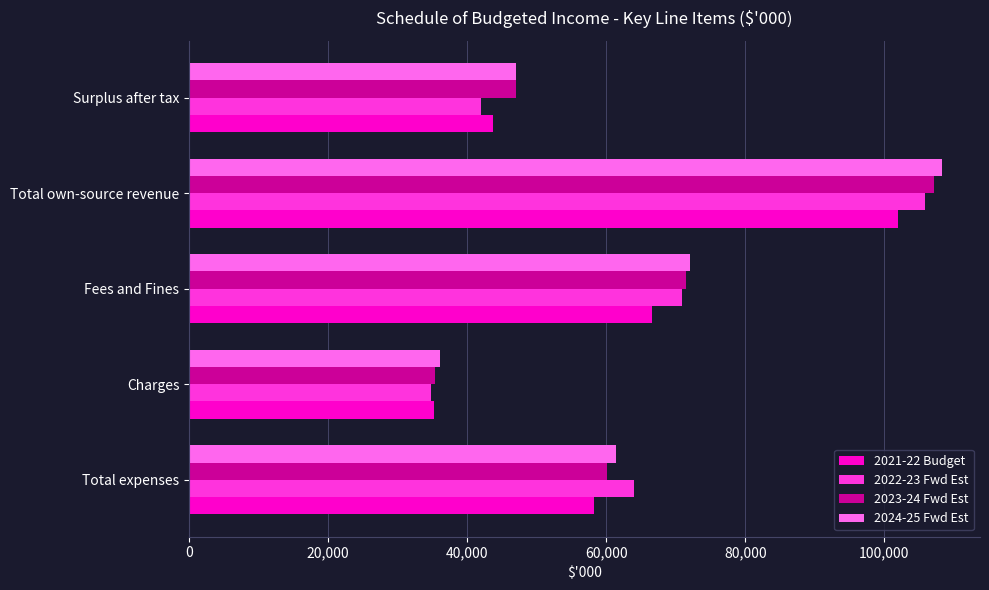

Is the value of 2021-22 Budget at Total own-source revenue greater than the value of 2024-25 Fwd Est at Total expenses?

Yes